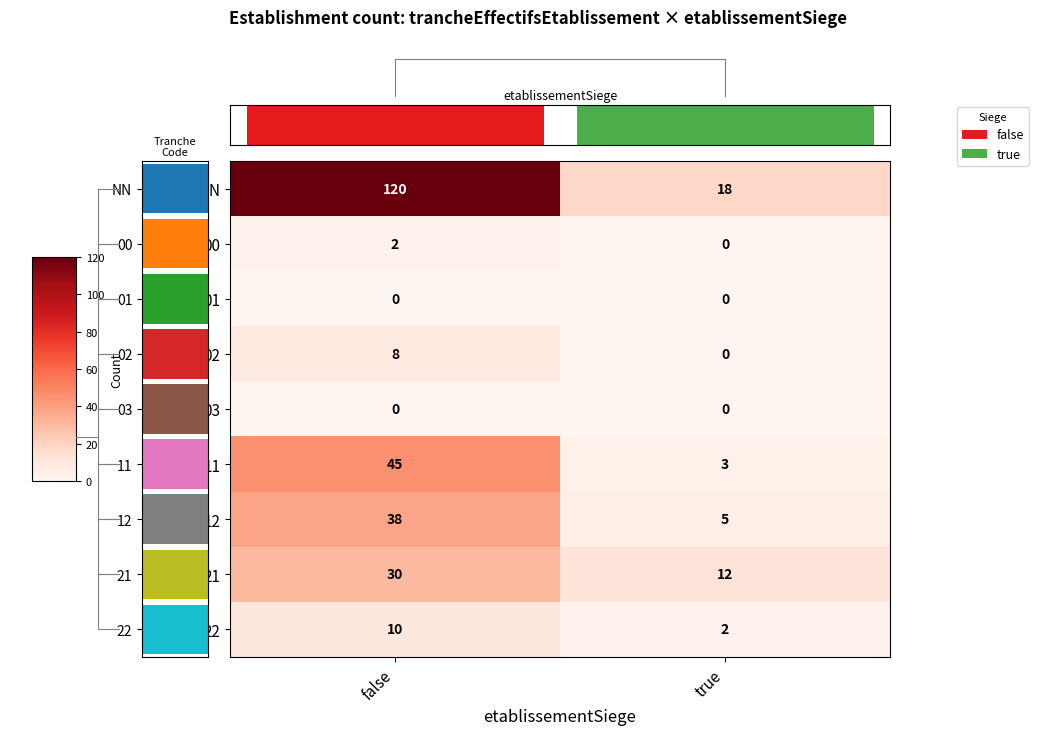

How many data points does each series have?

2